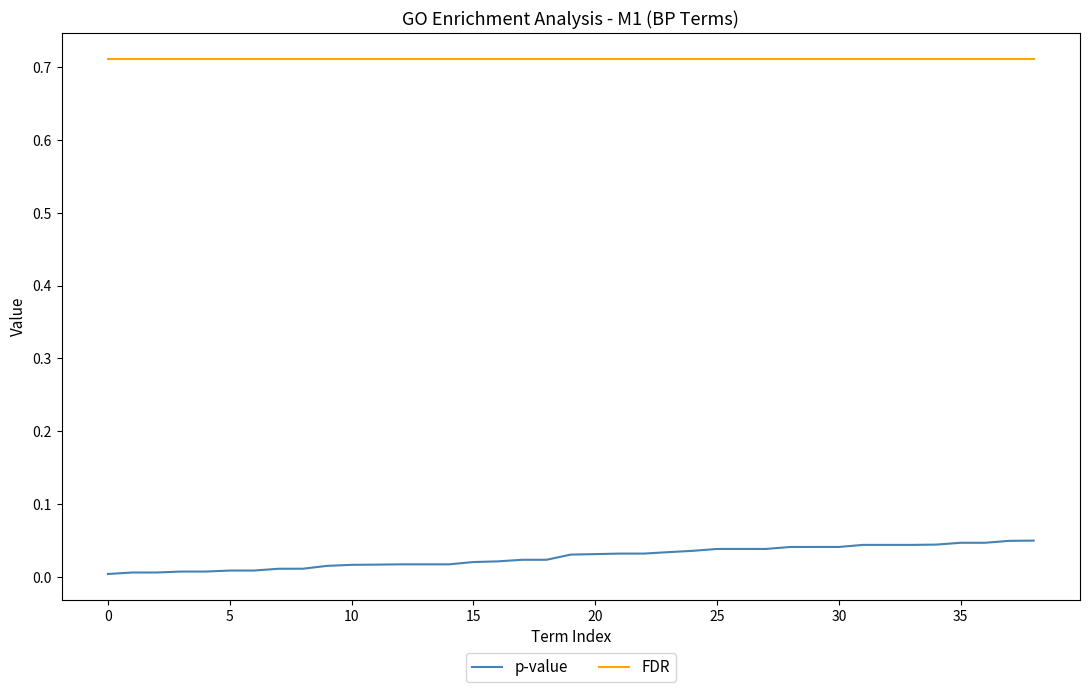

True or false: p-value and FDR intersect in this chart.

False